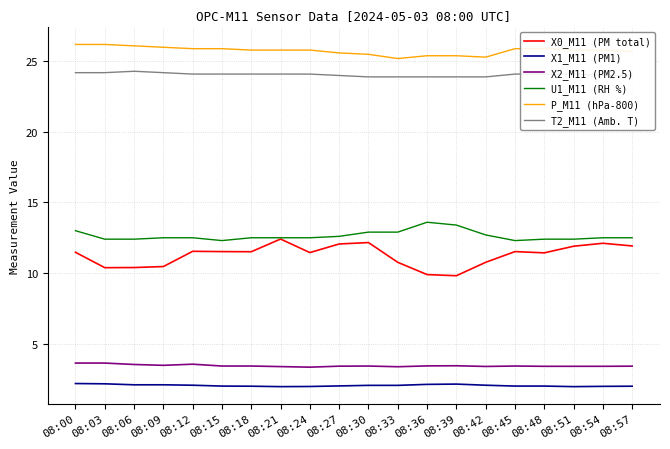

True or false: X2_M11 (PM2.5) and U1_M11 (RH %) intersect in this chart.

False